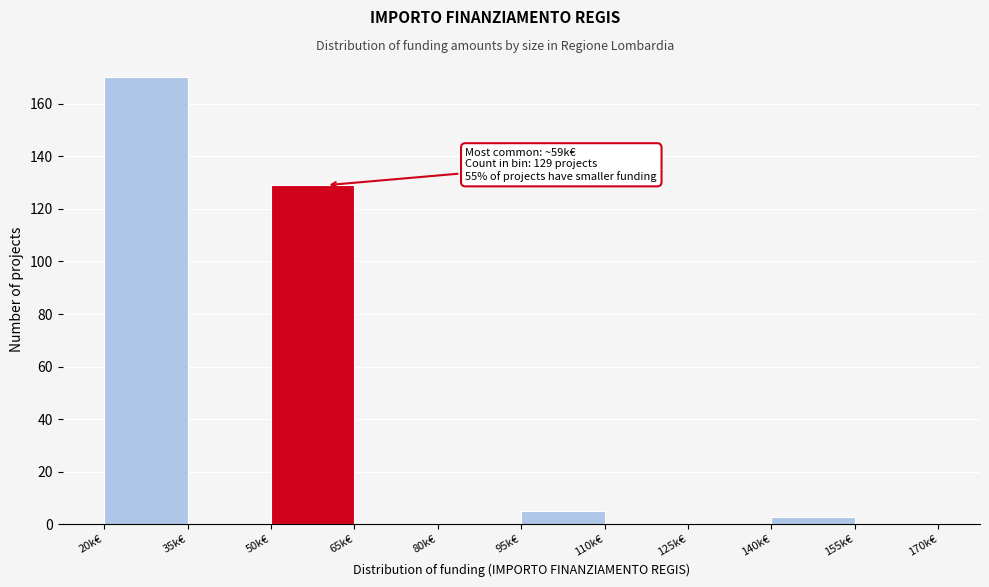

Reading left to right, what are all the values shown in this chart?

20k€=170	35k€=0	50k€=129	65k€=0	80k€=0	95k€=5	110k€=0	125k€=0	140k€=3	155k€=0